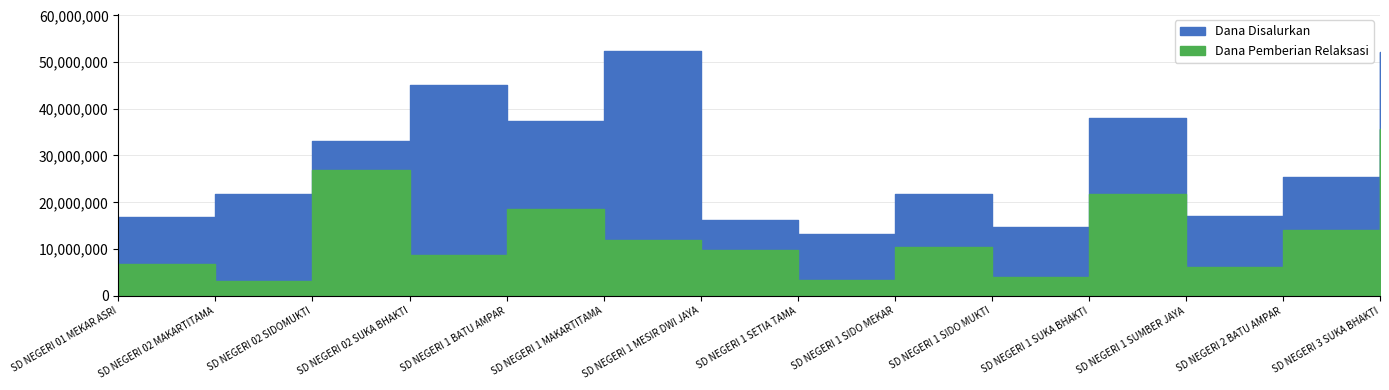

Does the chart have visible grid lines?

Yes